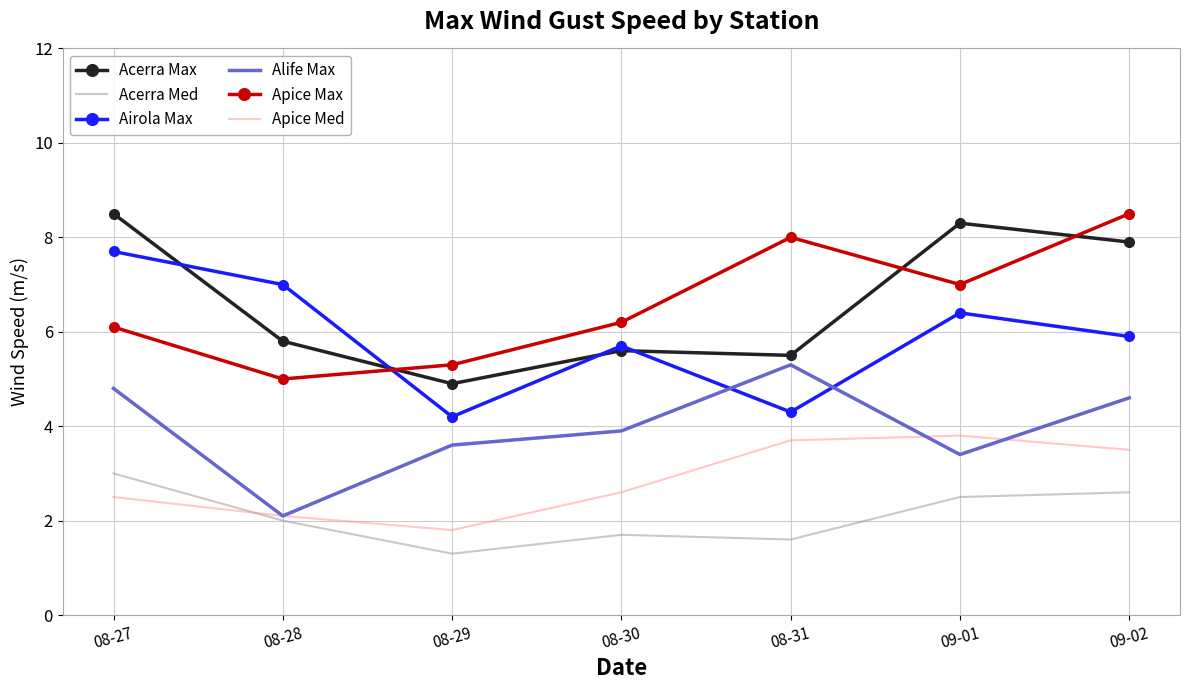

What is the total value across all series at 08-31?

28.4